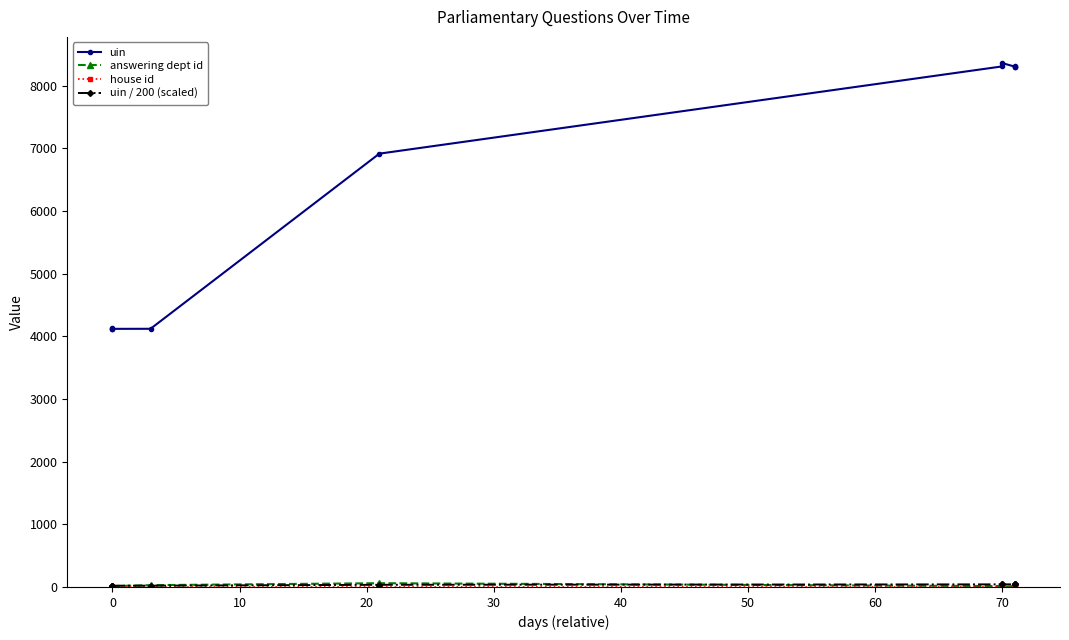

True or false: uin has a value of 13857.4 at 80.

False